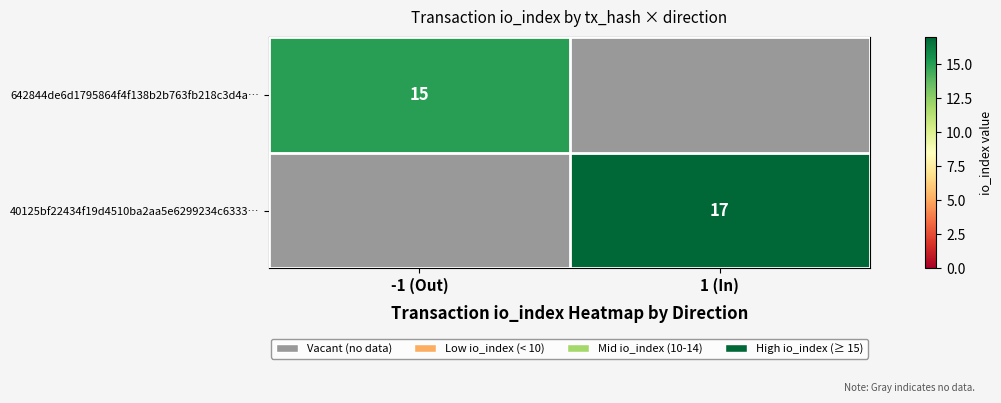

True or false: 40125bf22434f19d4510ba2aa5e6299234c6333… has a value of 23 at 1 (In).

False